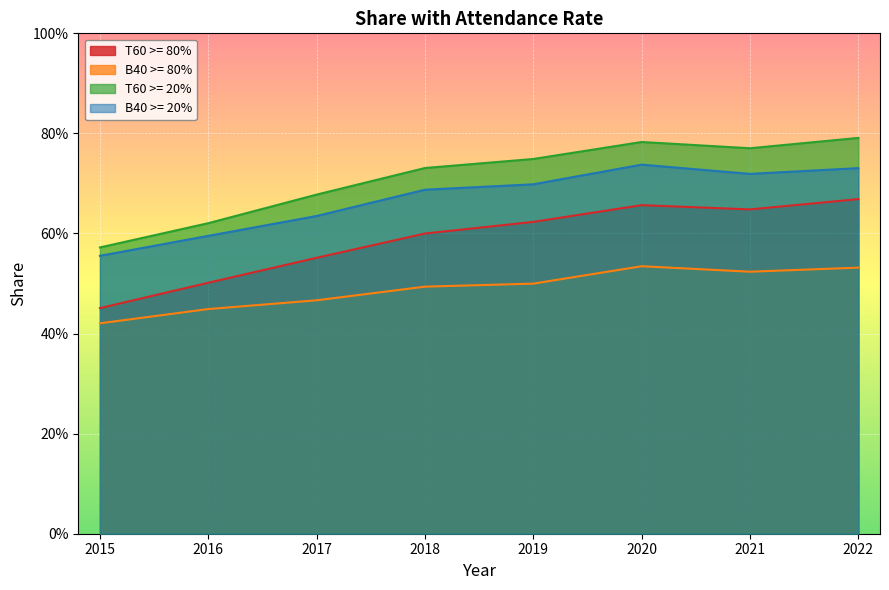

At which category does B40 >= 80% reach its first local valley?

2021